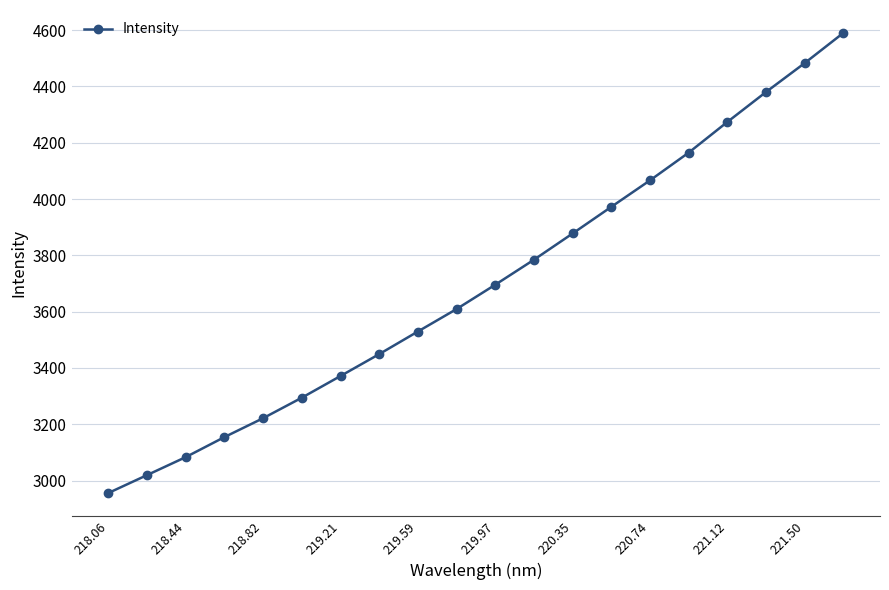

Reading left to right, transcribe all the data shown in this chart.

2955.8	3019.4	3083.3	3154.4	3221.5	3294.3	3371.4	3449.1	3529.4	3609.2	3695.6	3784.3	3877.5	3972.2	4066.2	4164.5	4273.5	4379.8	4482.5	4589.6